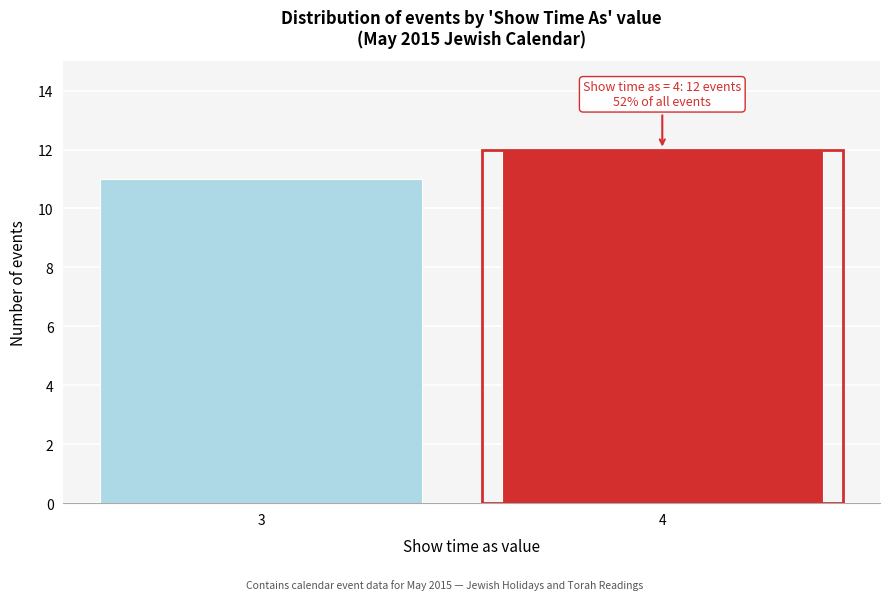

Reading right to left, list all the values displayed in this chart.

12	11